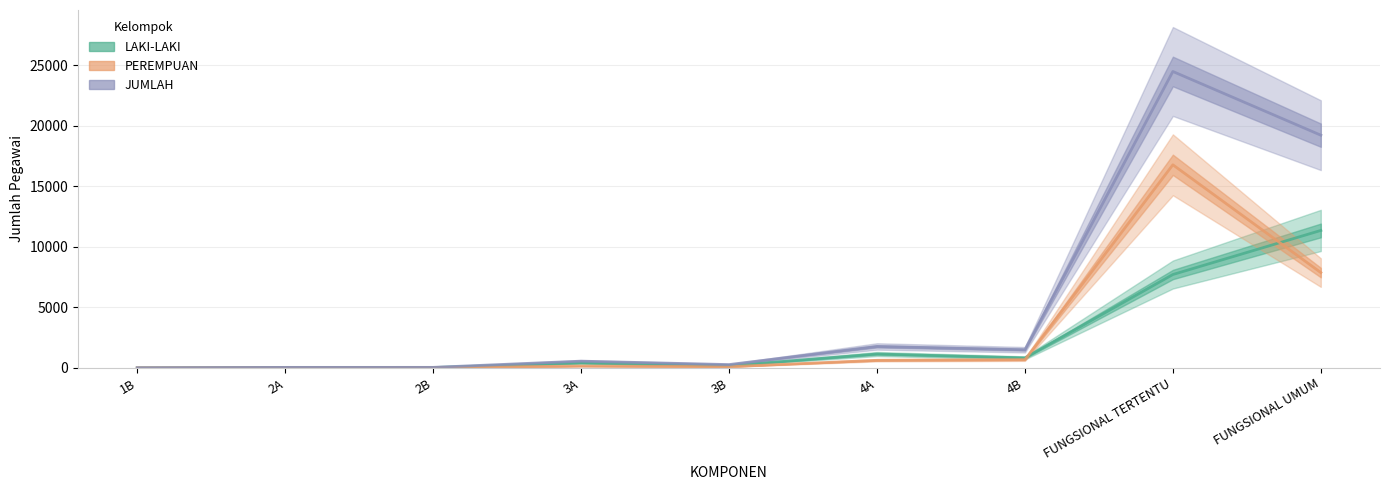

The LAKI-LAKI series shows 643 at 3A. True or false?

False